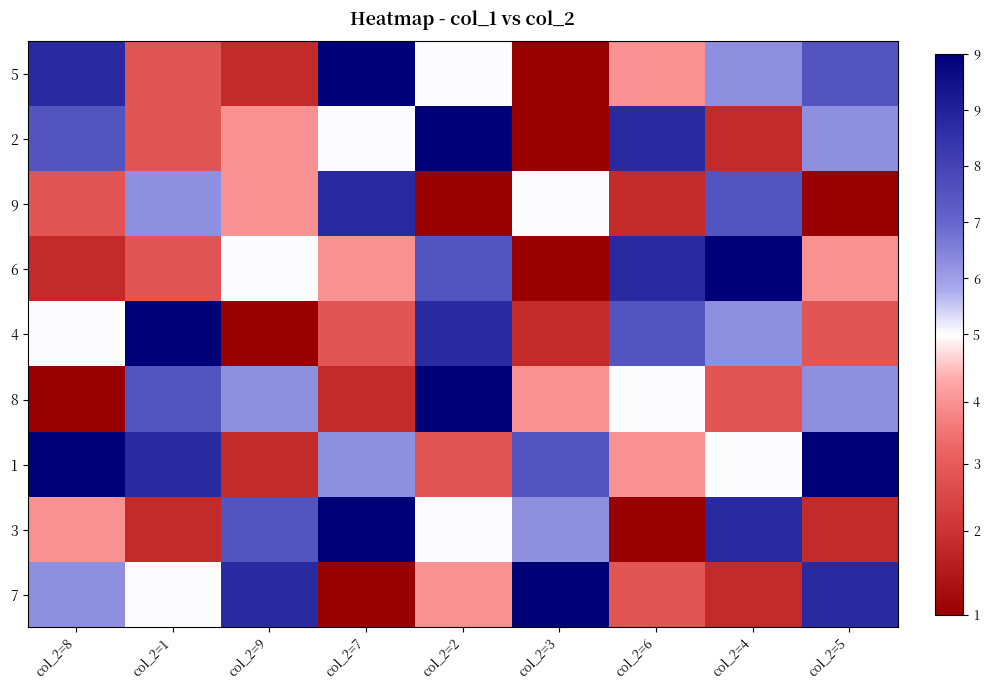

At which category is the sum across all series the highest?

col_2=2